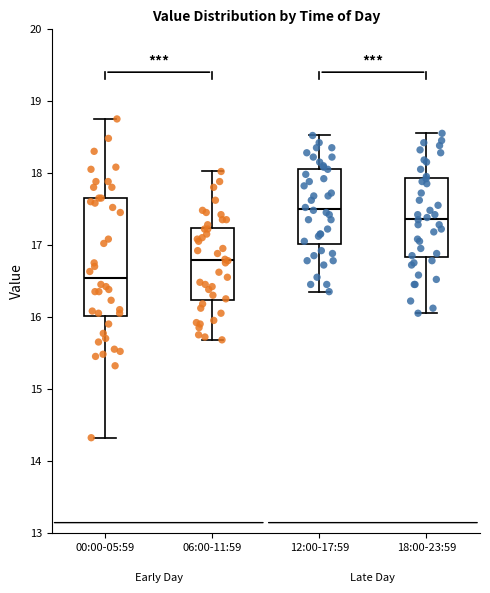

Which box is the tallest, from its lower edge to its upper edge?

00:00-05:59